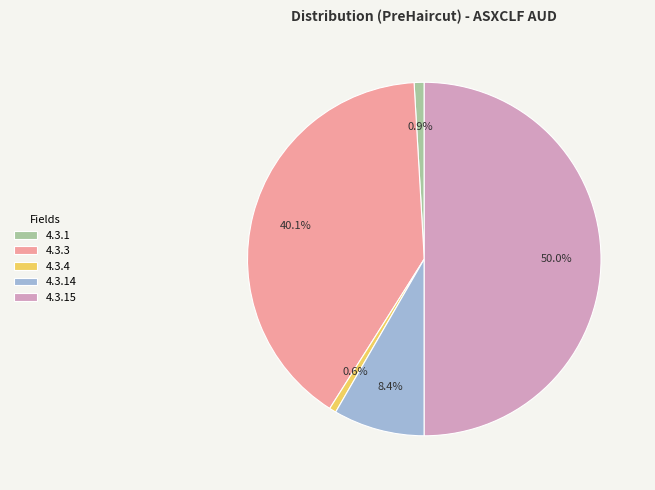

What is the majority slice?

4.3.15